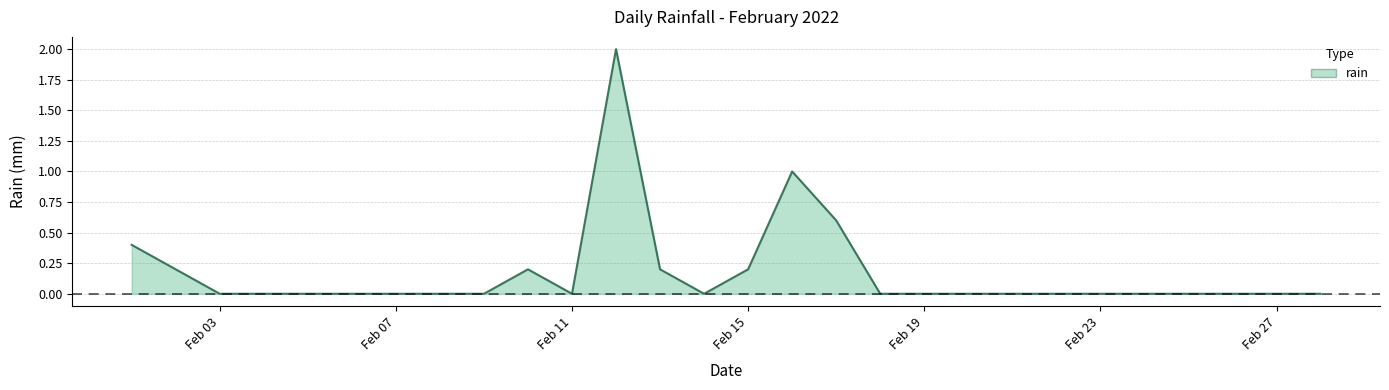

The chart shows a value of 0.0 at Feb 27. True or false?

True